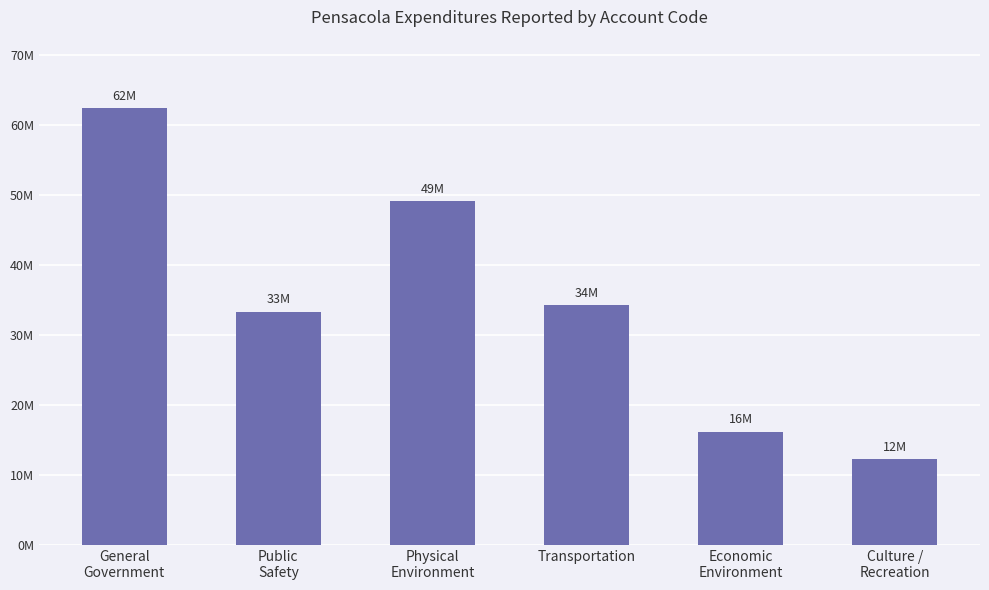

What position from the right is General
Government?

6